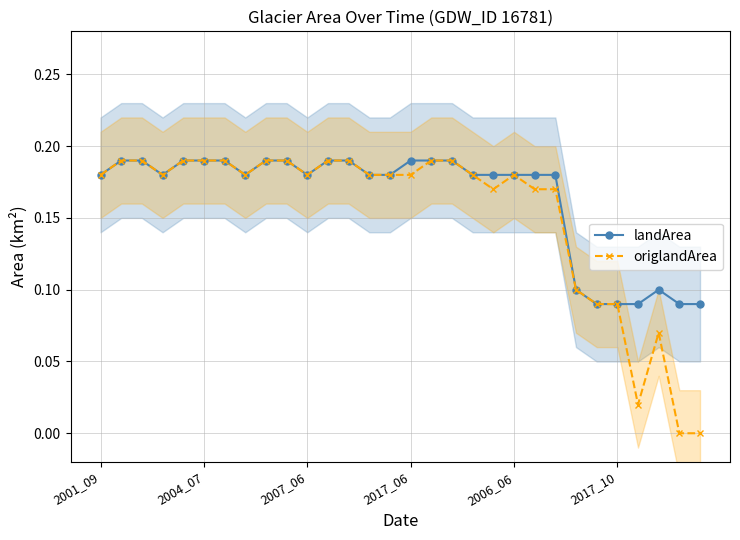

Between 2004_07 and 11, which series saw the biggest shift?

landArea